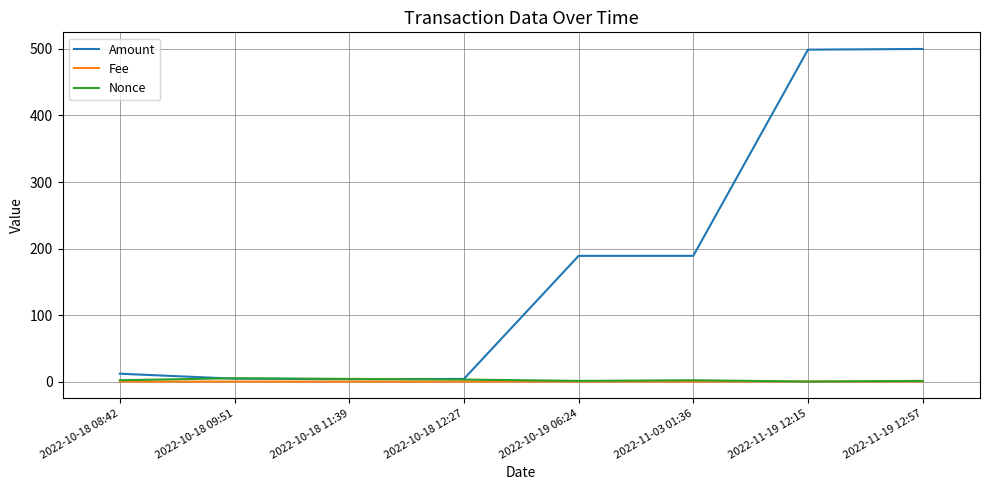

Which series has the largest range (max minus min)?

Amount